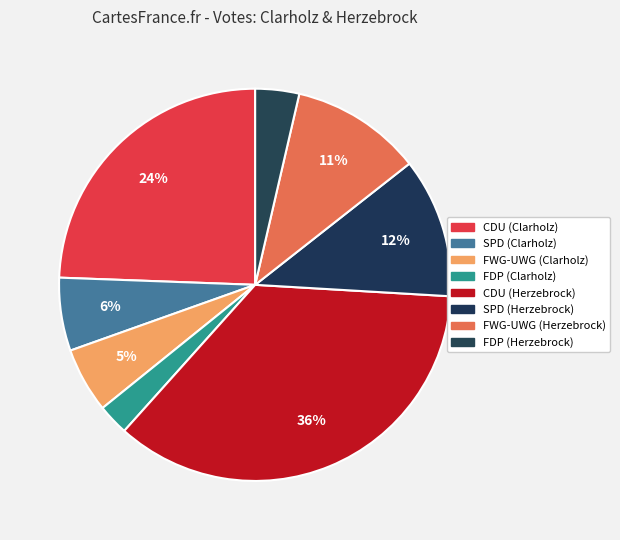

What is the smallest slice in the pie chart?

FDP (Clarholz)